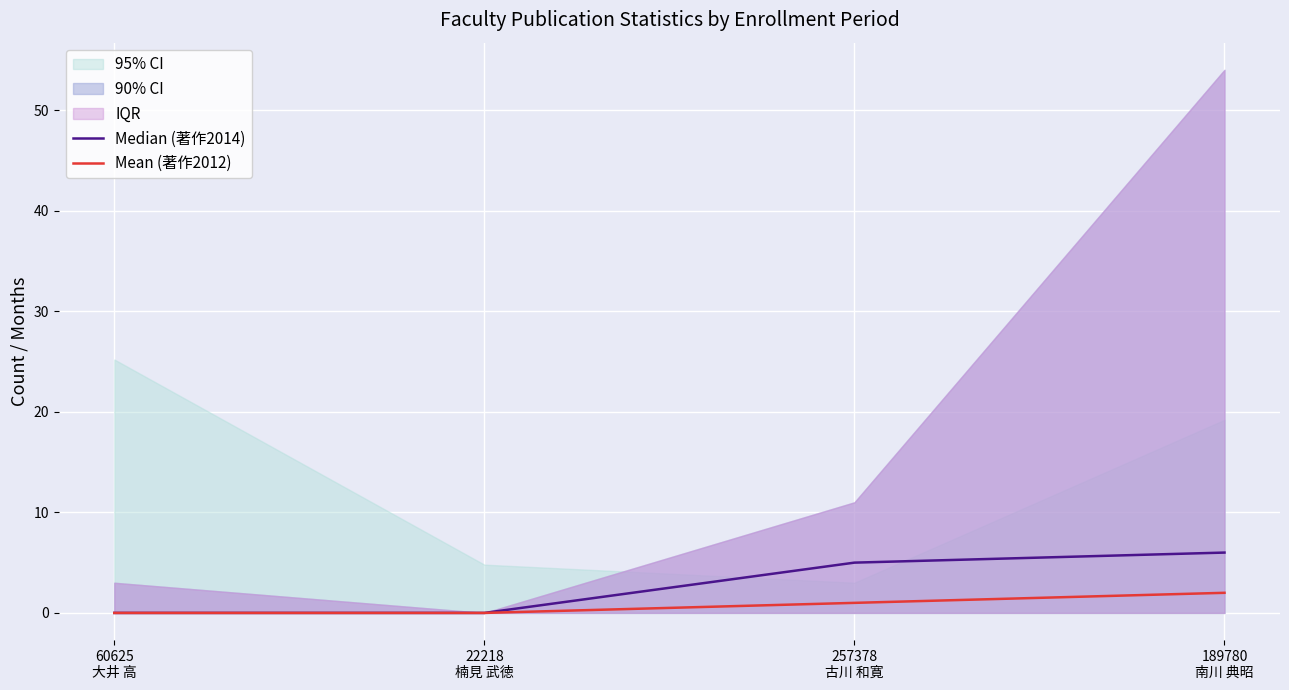

At which category is the sum across all series the highest?

189780
南川 典昭